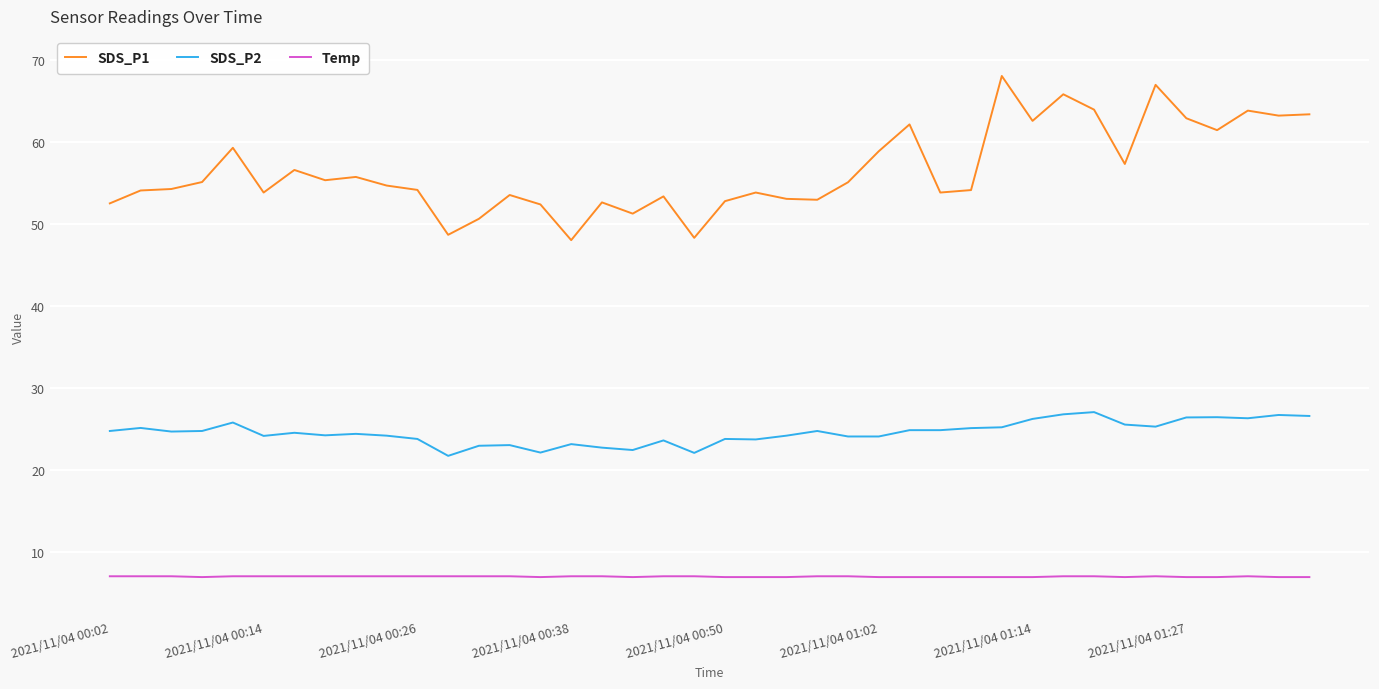

What is the highest value of the Temp series?

7.1